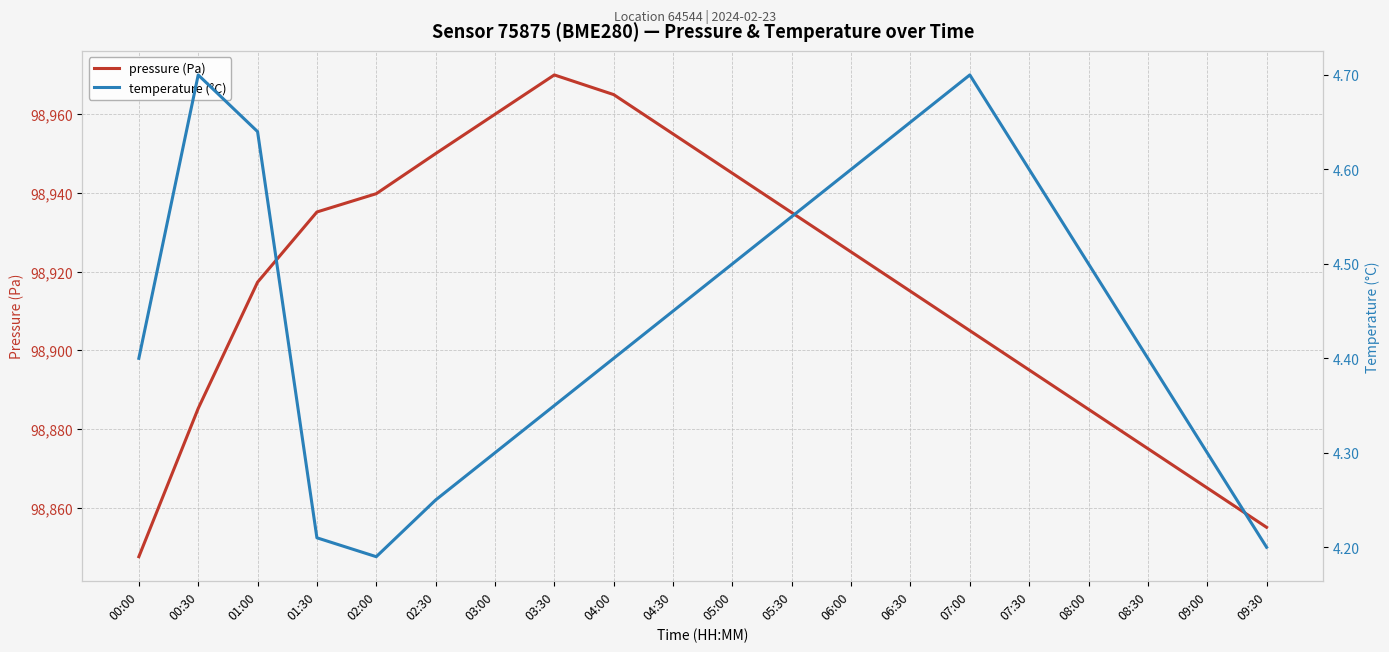

What is the maximum value shown in the chart?

98970.0